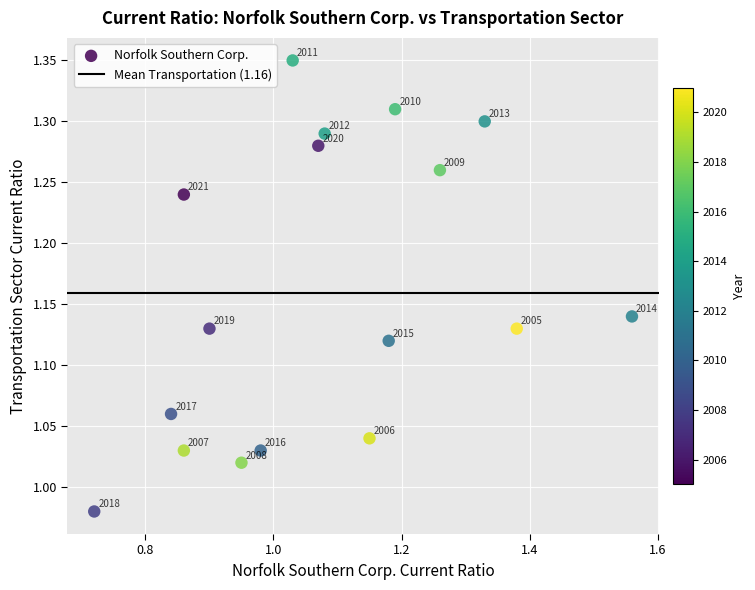

What is the range of Y values (max minus min)?

0.4